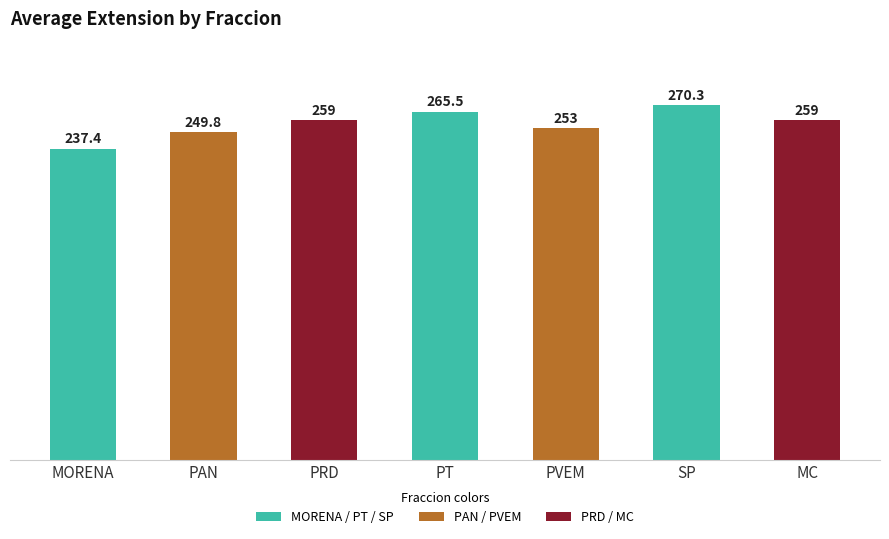

Which label corresponds to the largest value in the chart?

SP